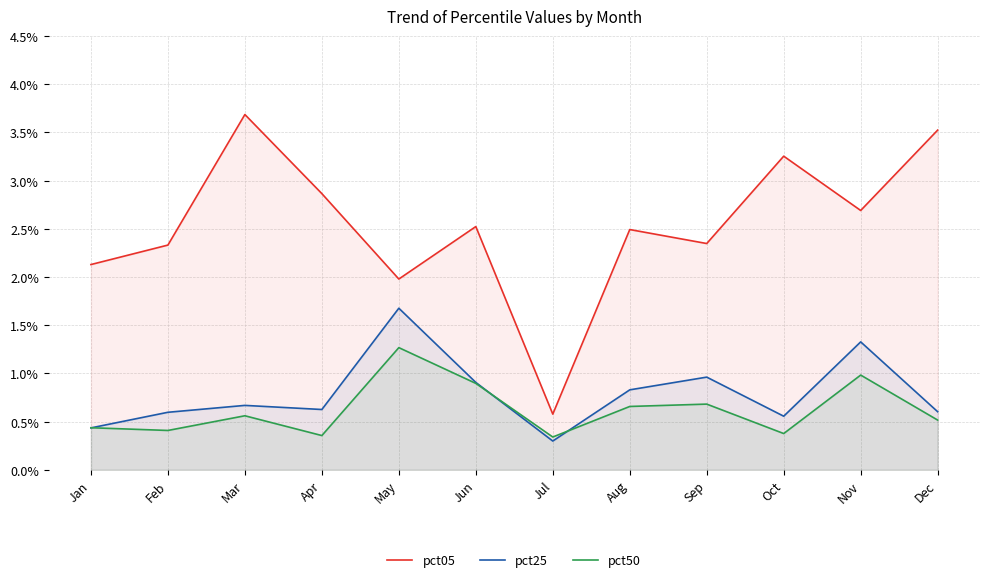

What is the maximum value for pct05?

3.7